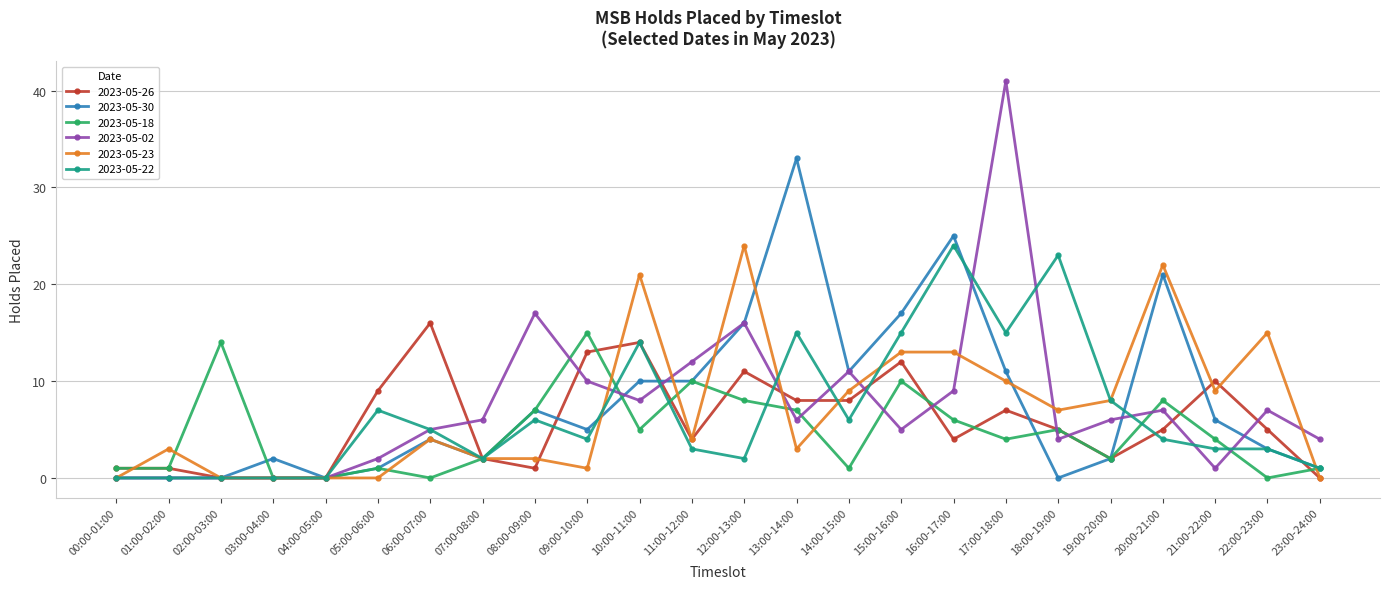

What is the difference between the maximum and minimum values in the 2023-05-22 series?

24